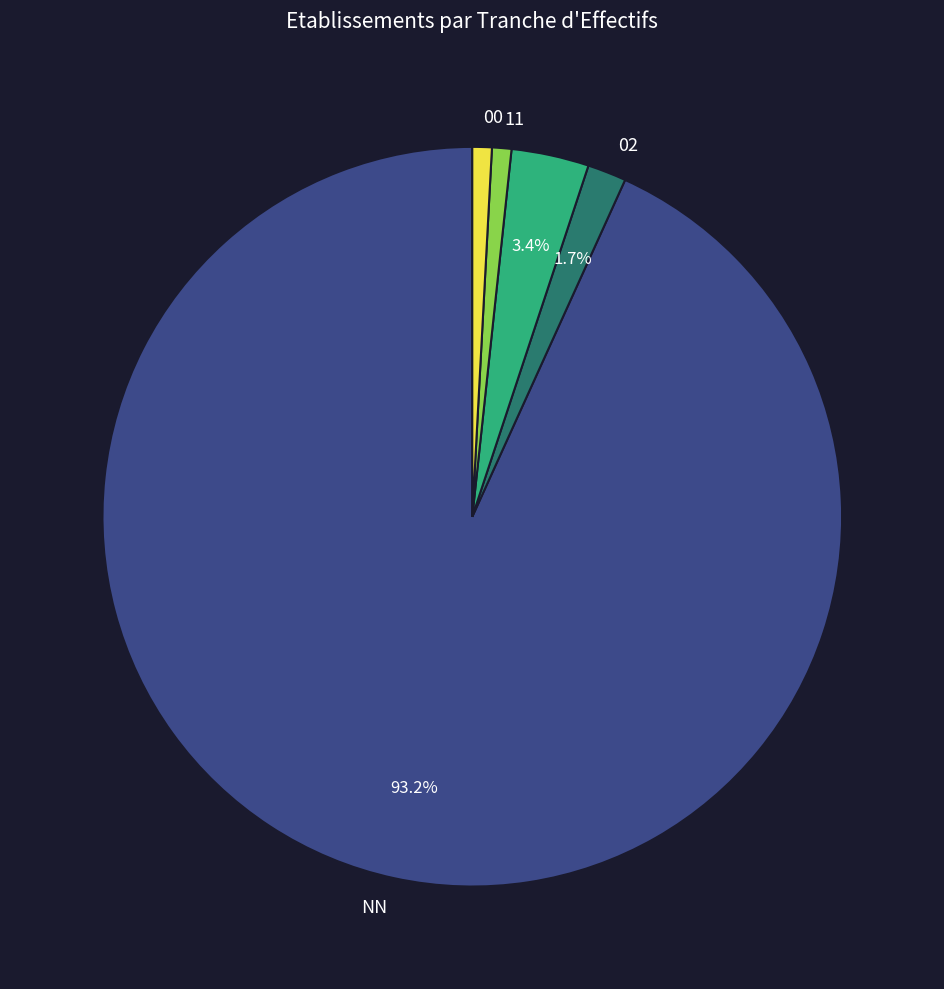

Is there any slice that represents more than half of the pie?

Yes